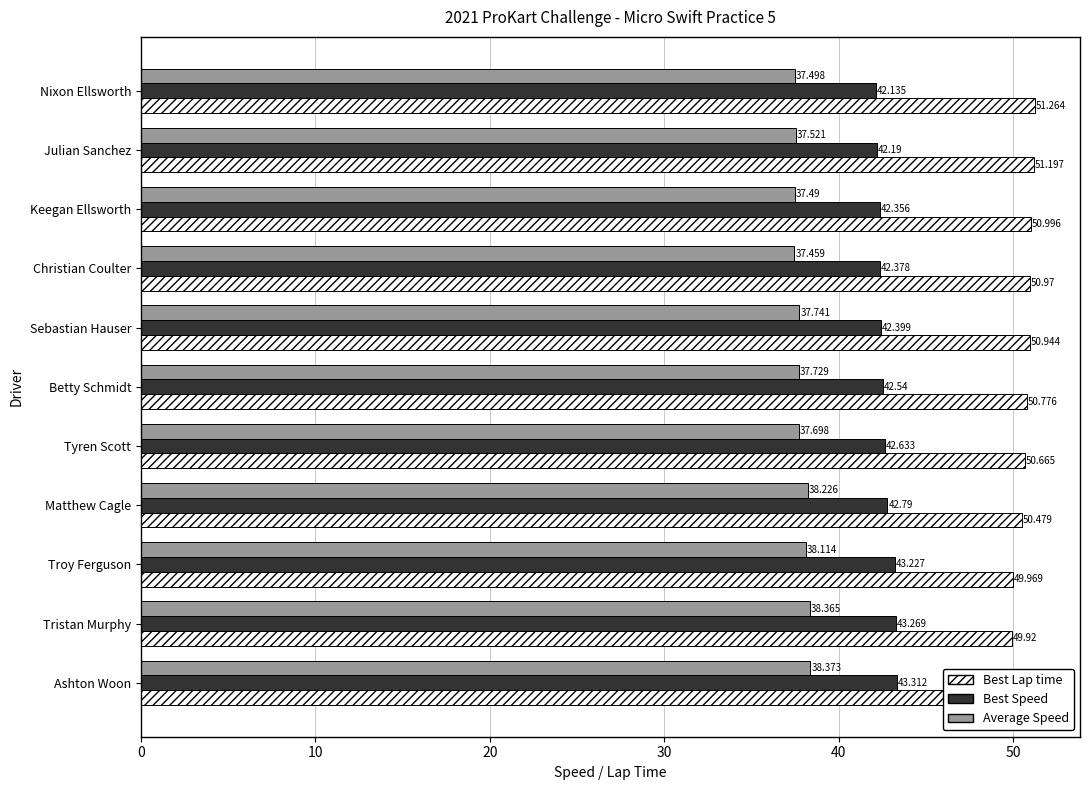

What is the maximum value shown in the chart?

51.3